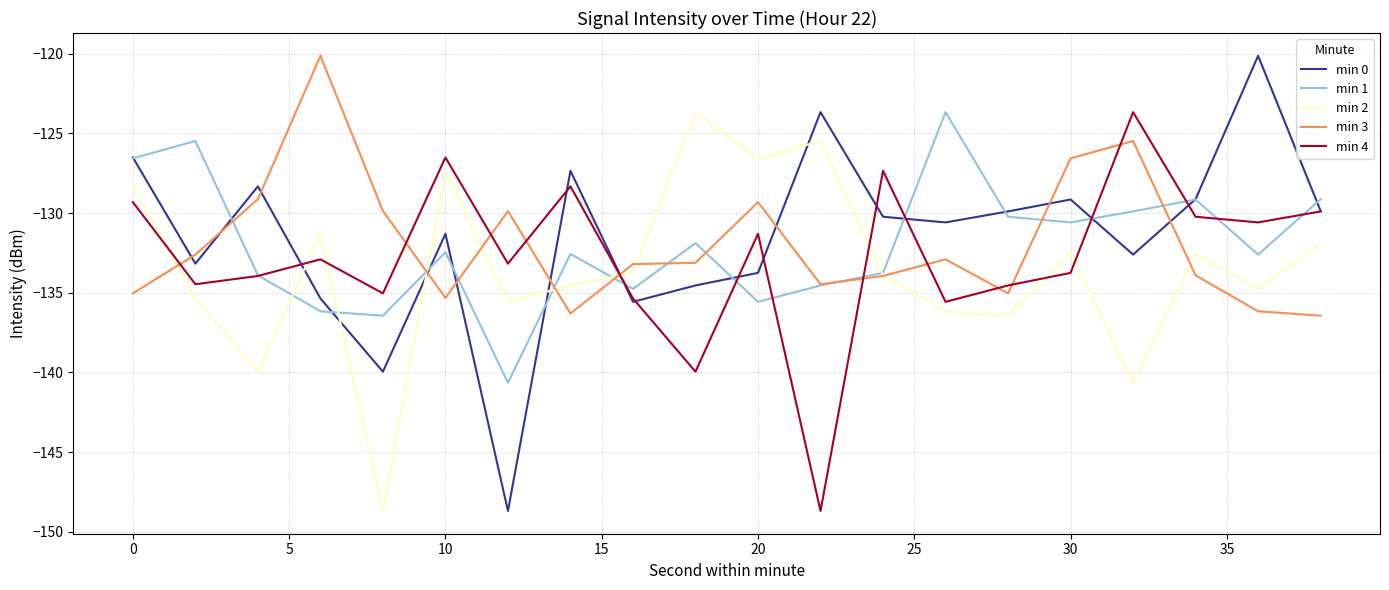

True or false: min 2 and min 0 cross at least once.

True